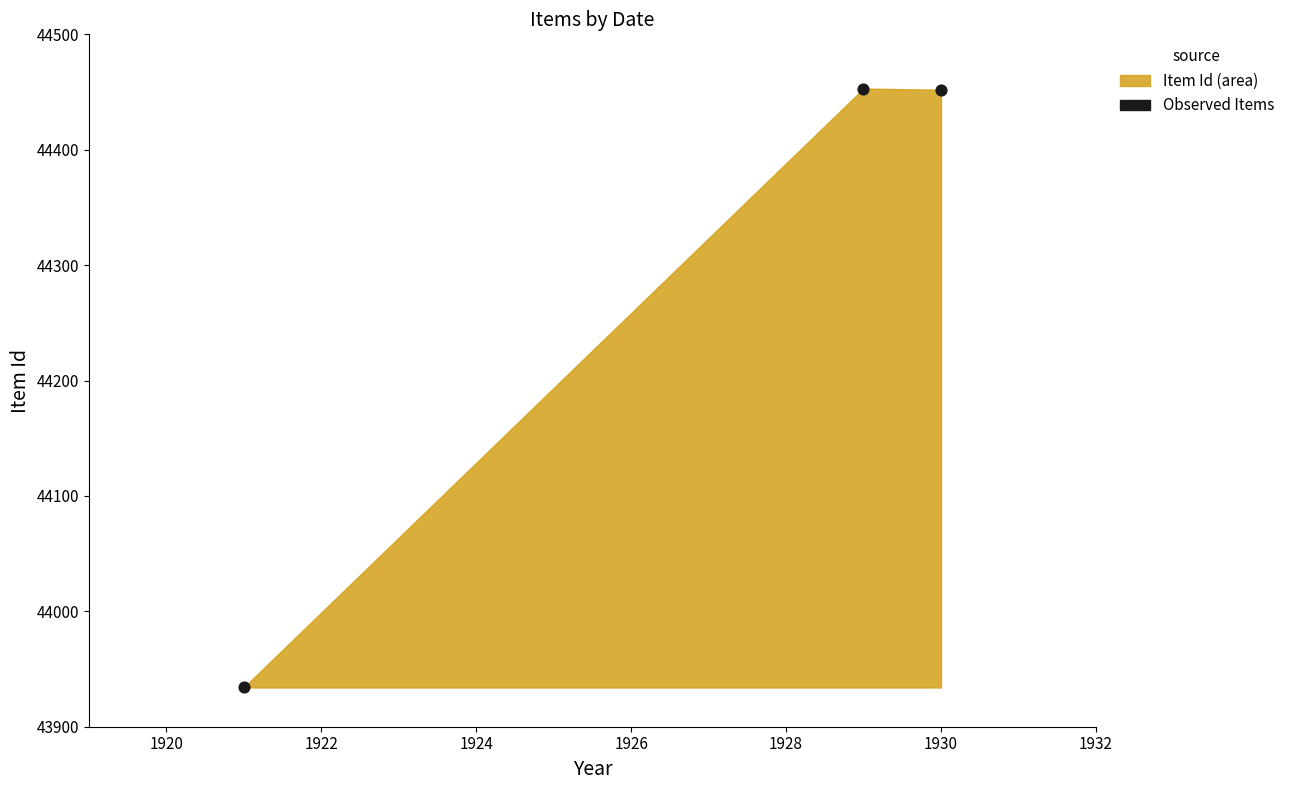

What is the average X value?

1927